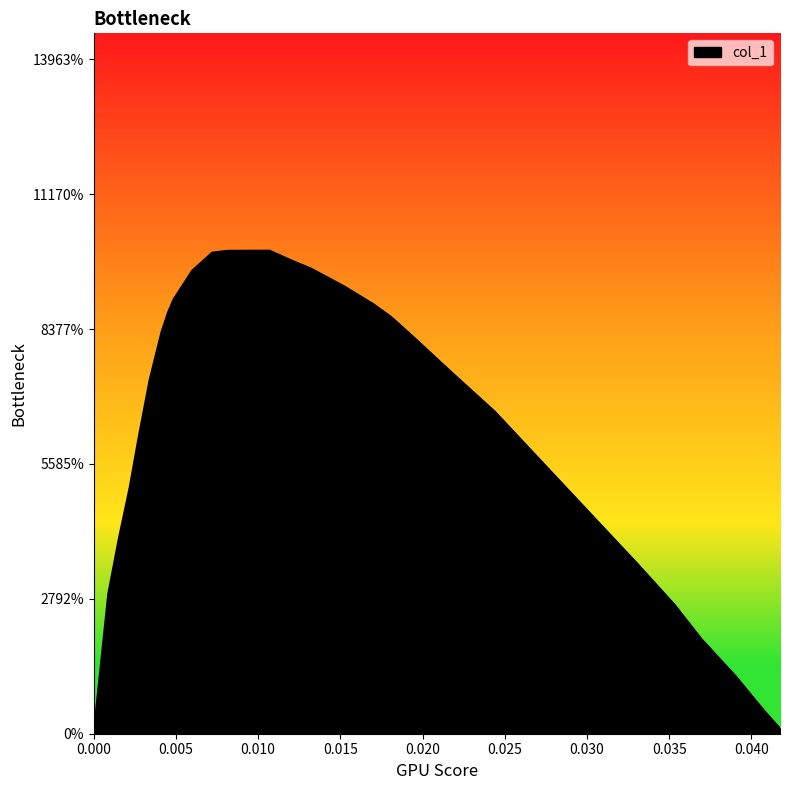

Does the chart have visible grid lines?

No